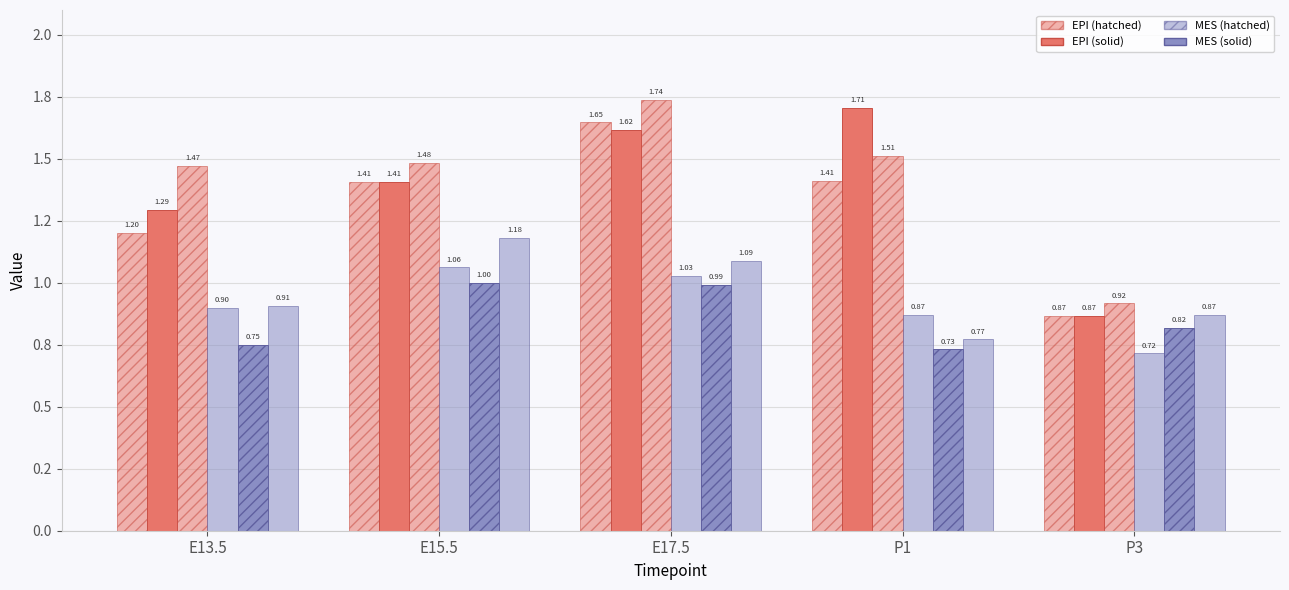

Are the bars horizontal?

No